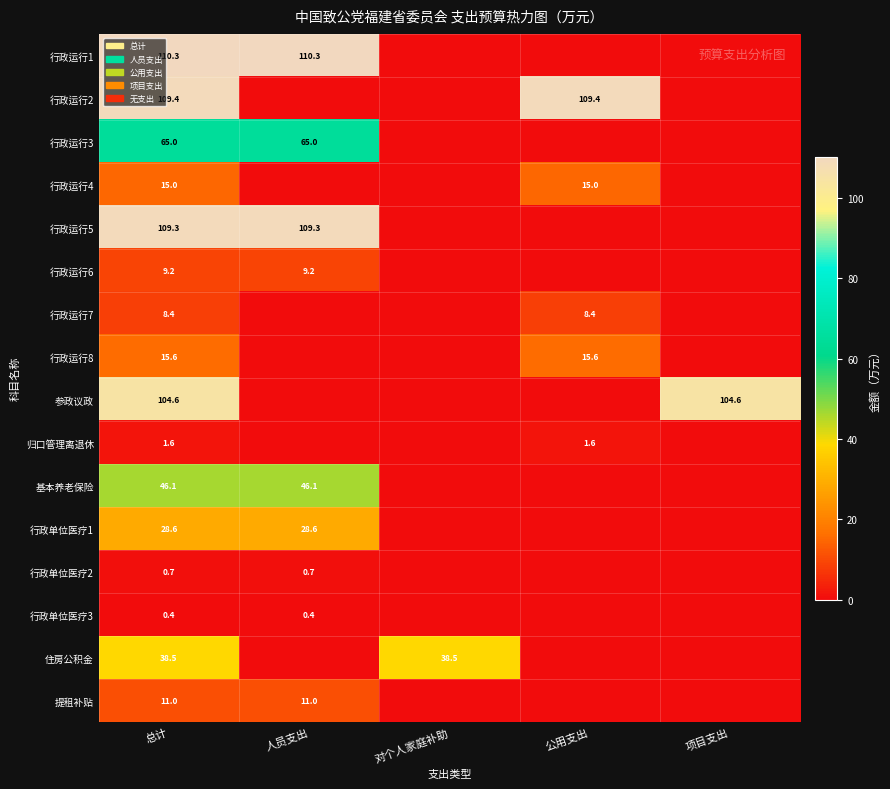

The 基本养老保险 series shows 21.4 at 人员支出. True or false?

False